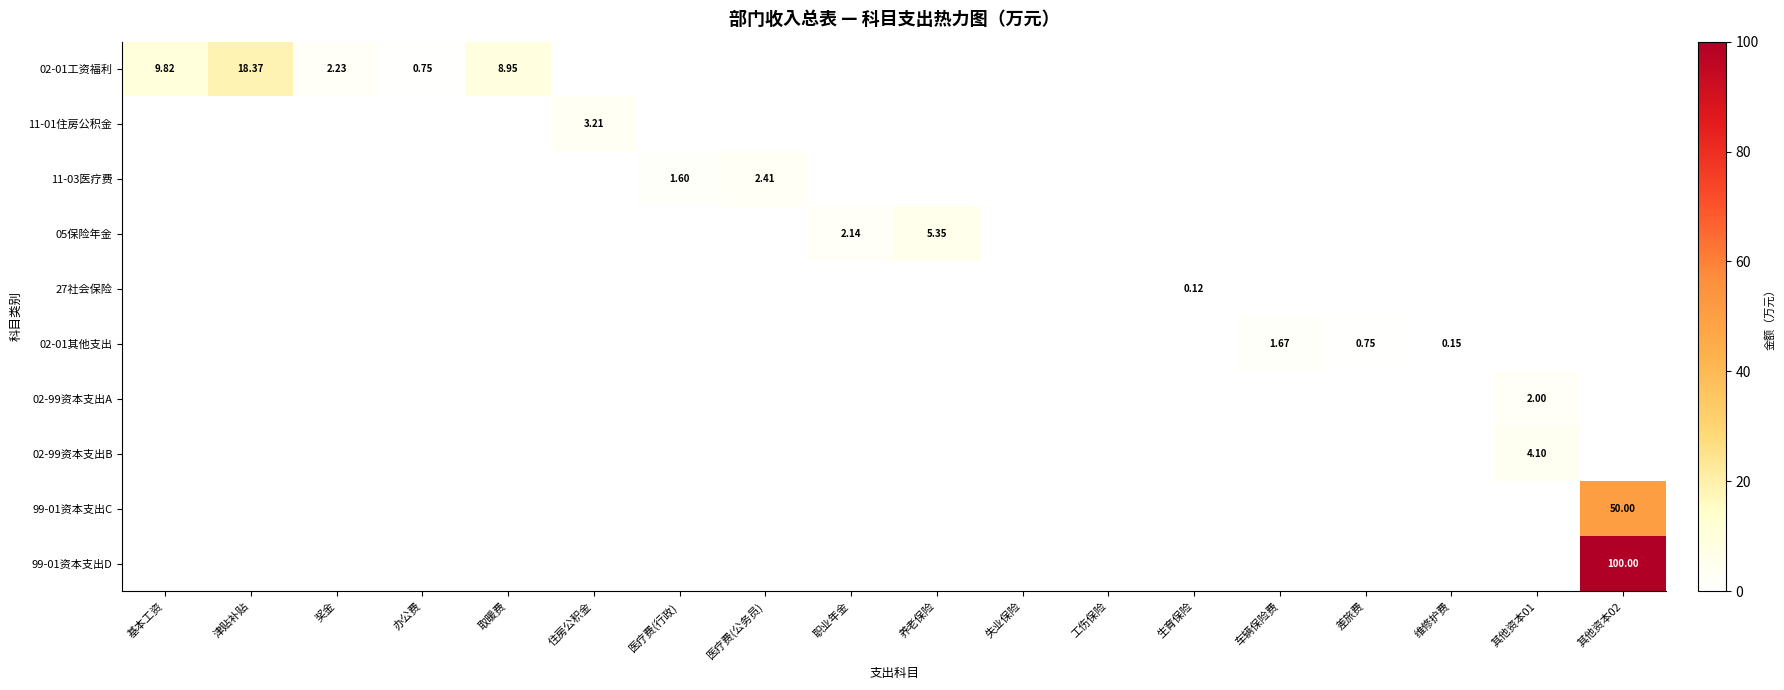

Which series changed the most between 奖金 and 医疗费(行政)?

02-01工资福利